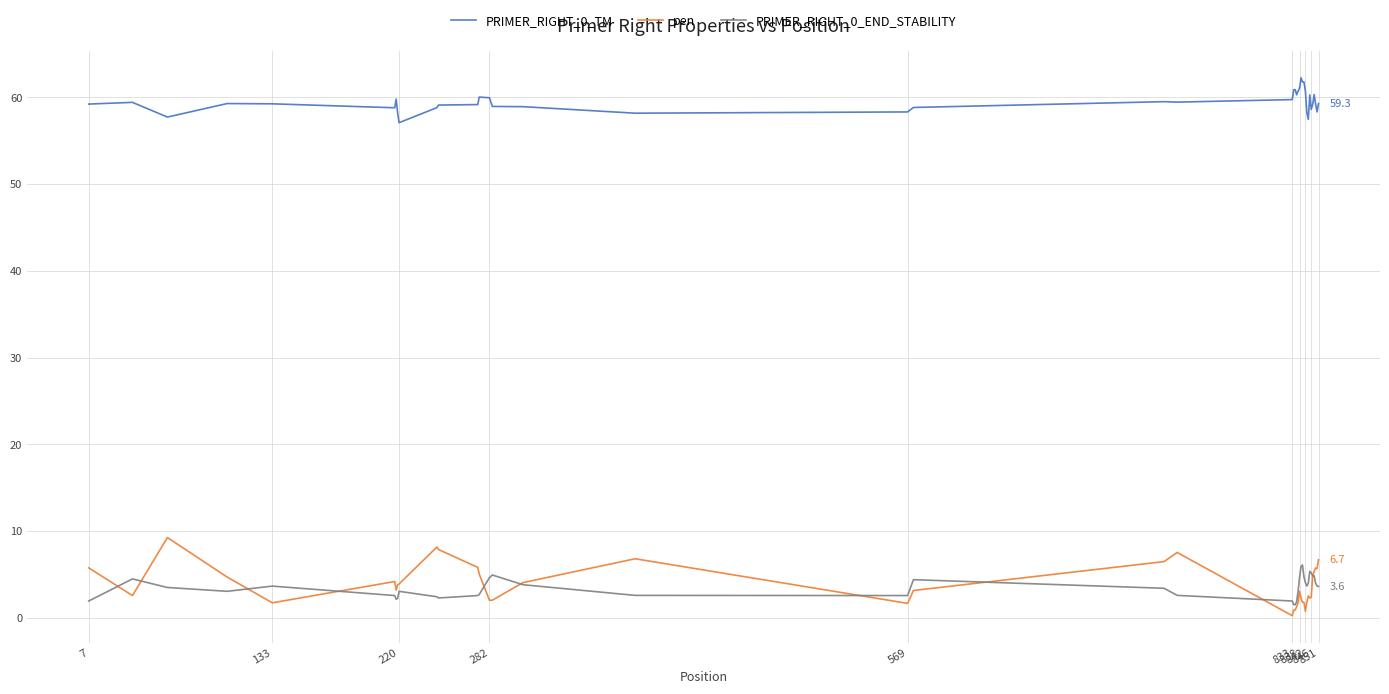

What is the difference between the maximum and minimum values in the pen series?

9.0